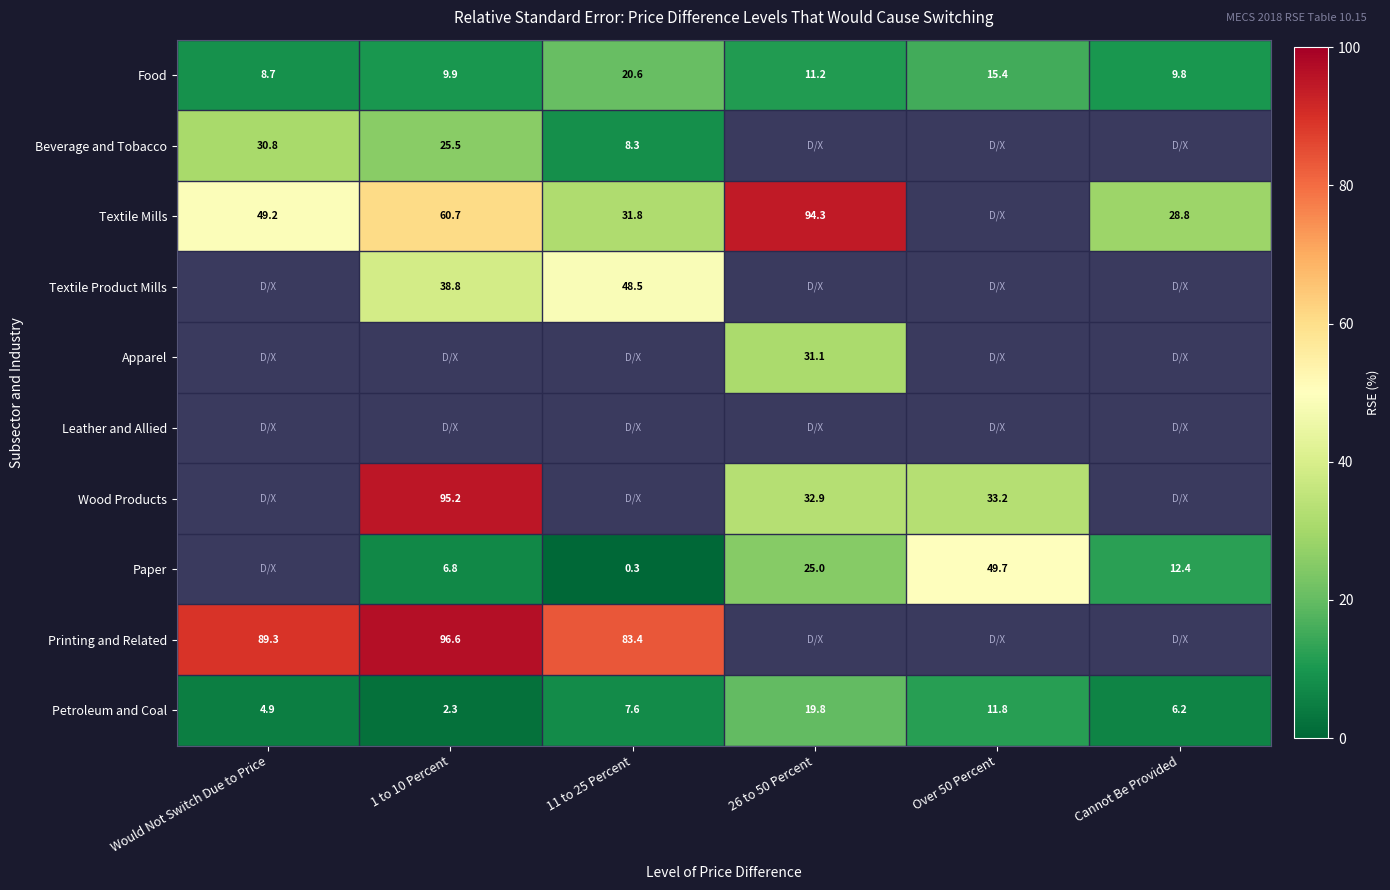

What is the minimum value shown in the chart?

0.3